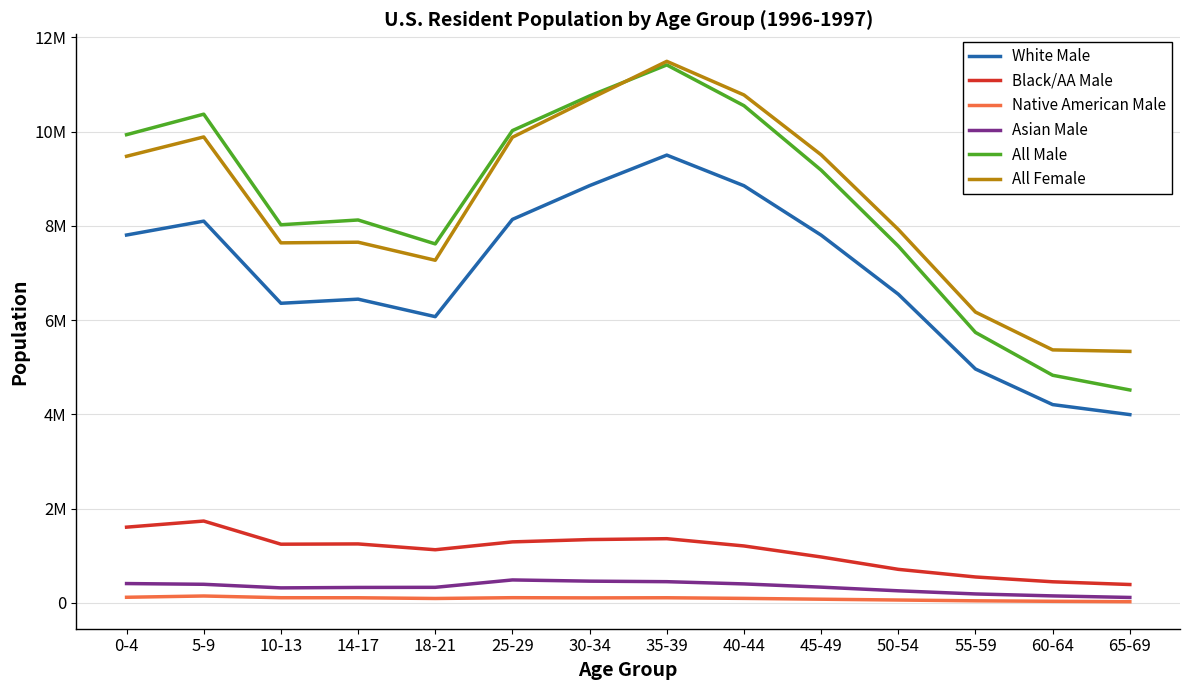

What is the label of the 10th point from the left?

45-49